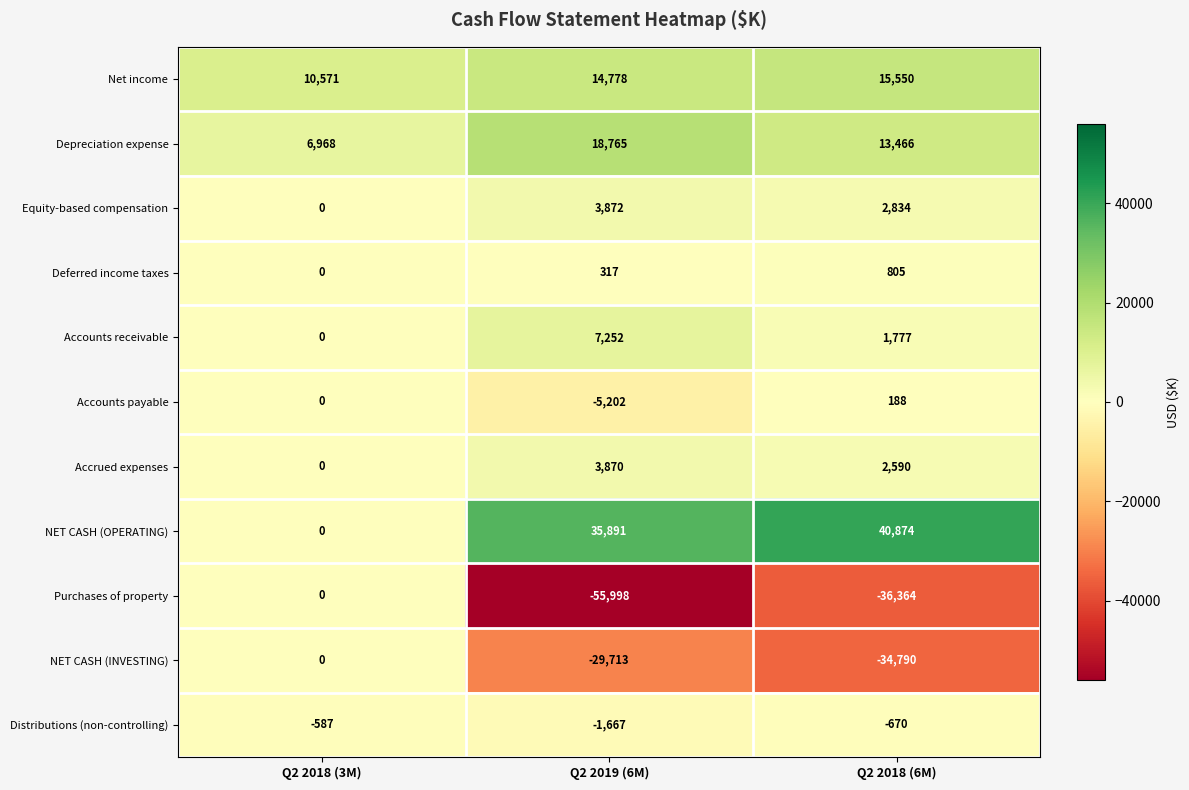

Which label corresponds to the smallest value in the chart?

Q2 2019 (6M)